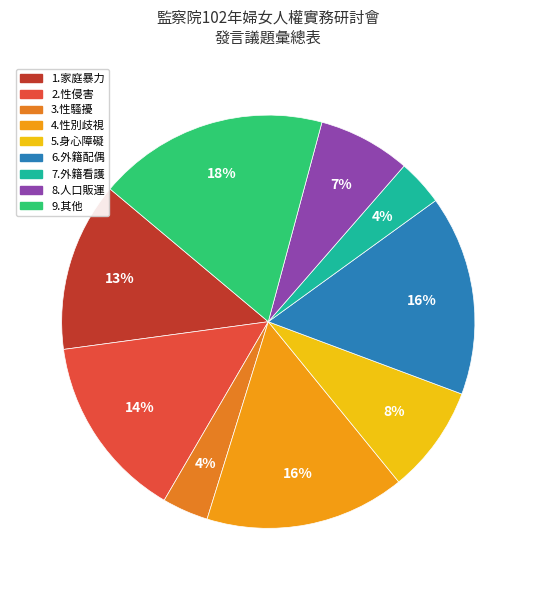

What percentage is NOT represented by 6.外籍配偶?

84.3%